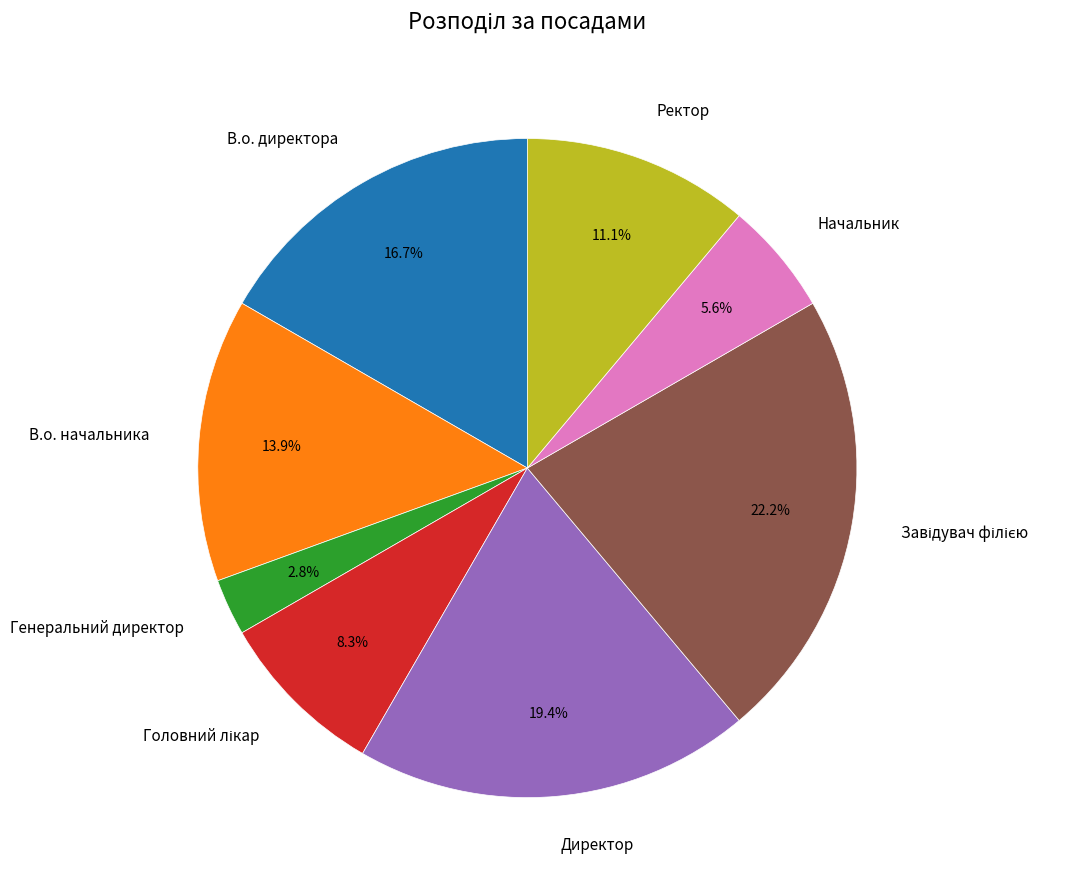

Between В.о. начальника and Начальник, which is larger?

В.о. начальника